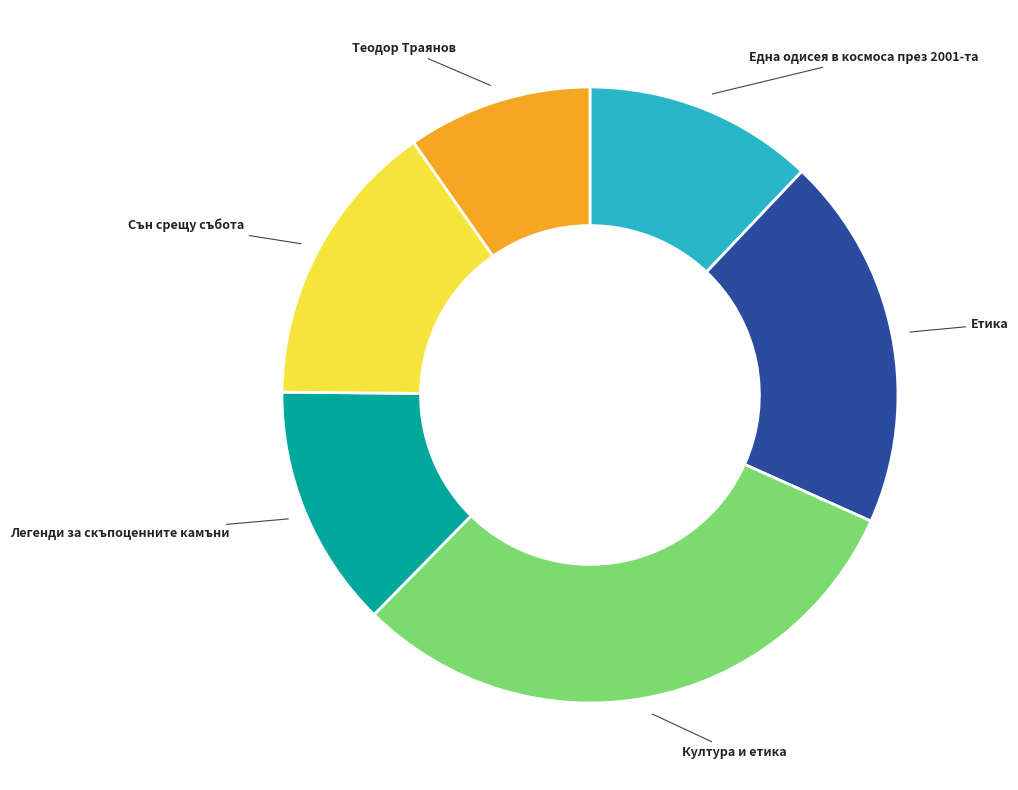

Combined, do Теодор Траянов and Сън срещу събота account for over 50%?

No